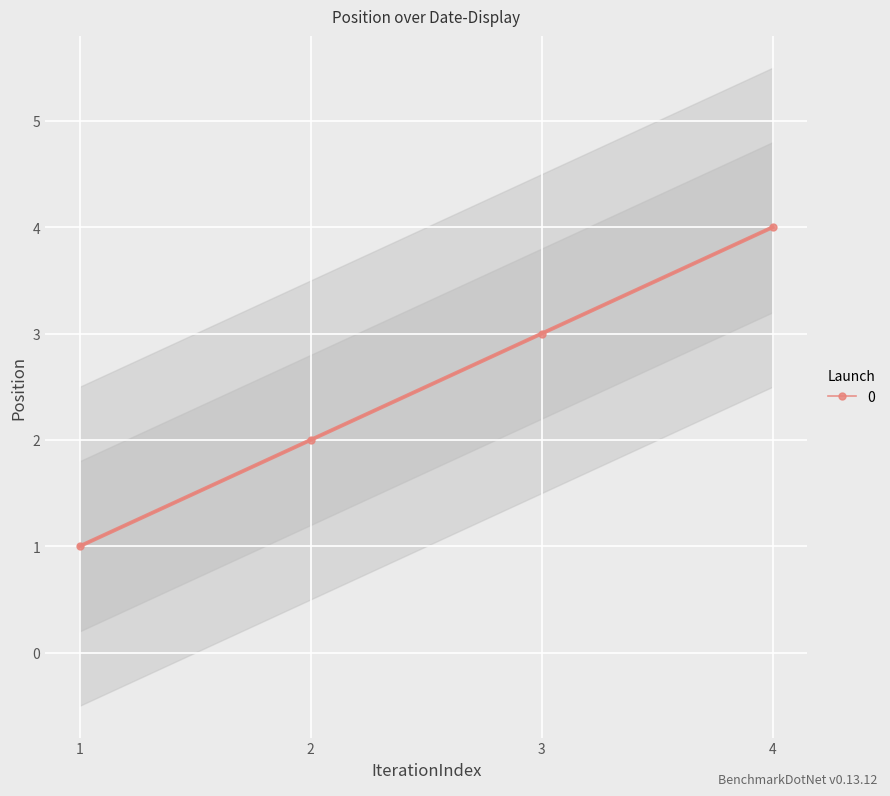

Count the number of categories in the chart.

4